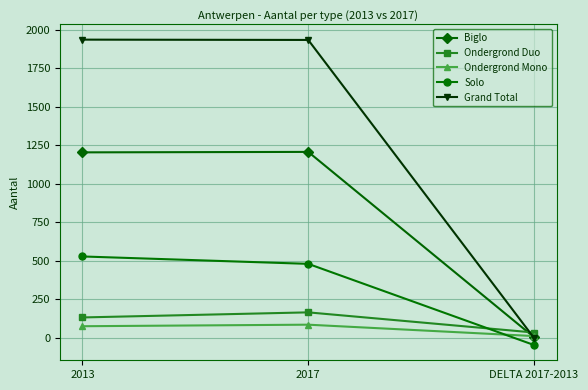

What value does the Biglo series have at 2013, to the nearest 10?

1200